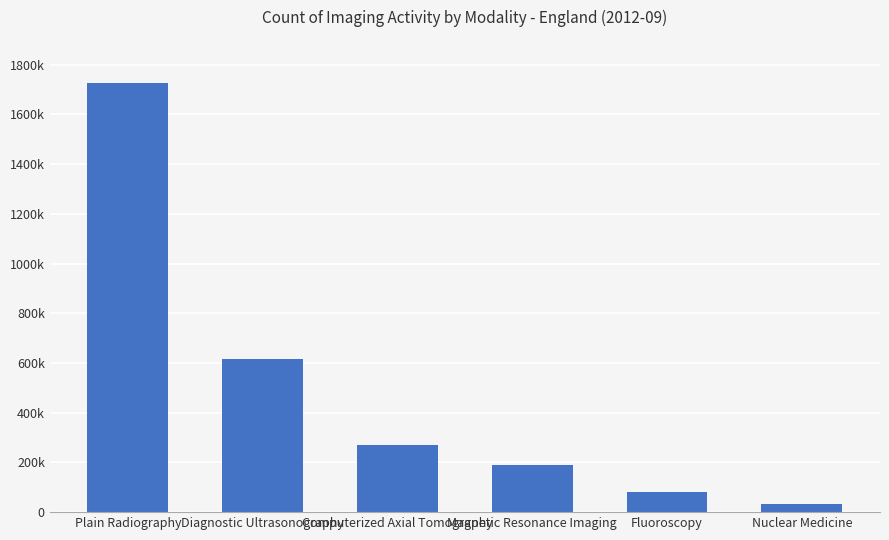

Which label corresponds to the smallest value in the chart?

Nuclear Medicine